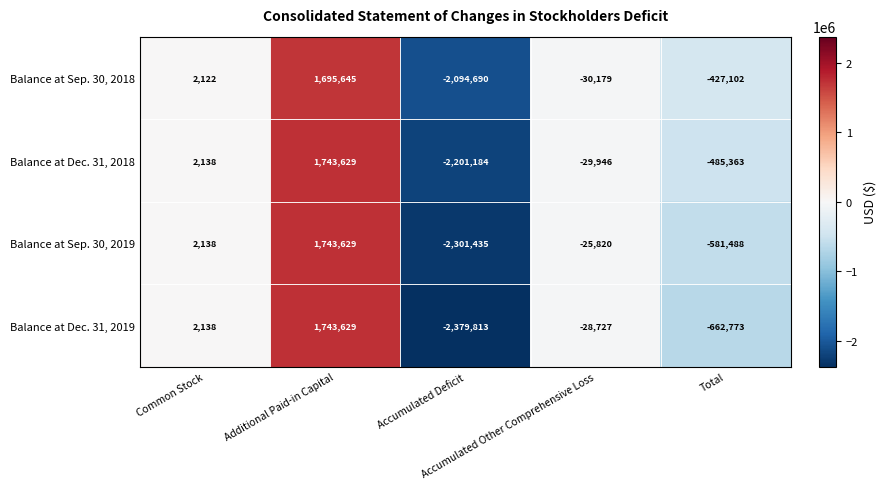

Which category has the lowest value across all series?

Accumulated Deficit